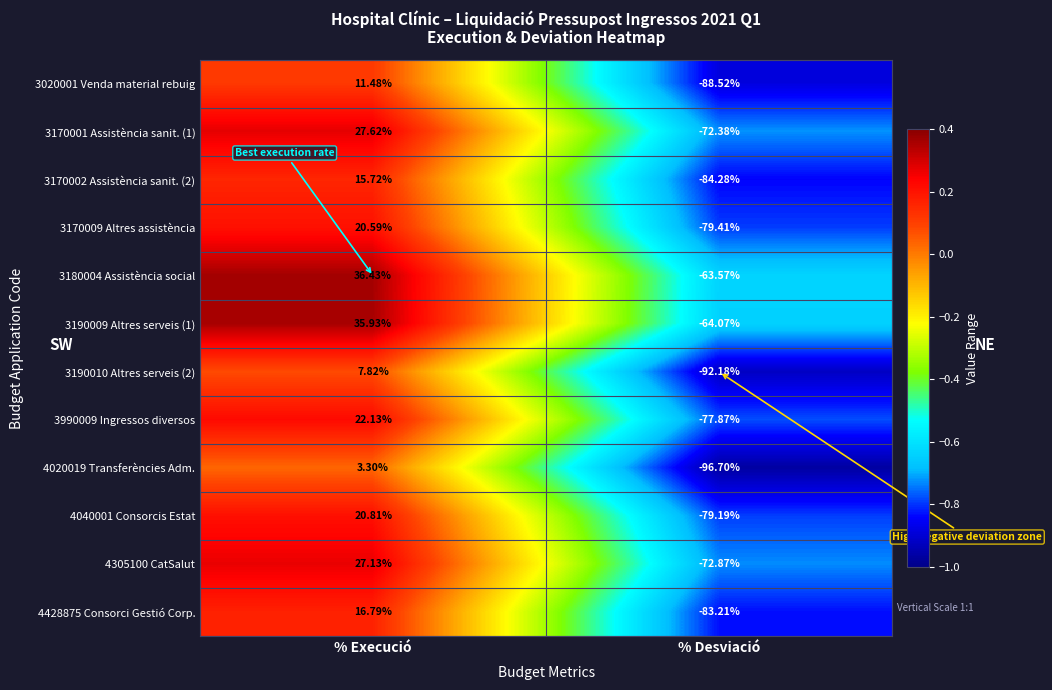

At which label is 3020001 Venda material rebuig closest to -38?

% Execució